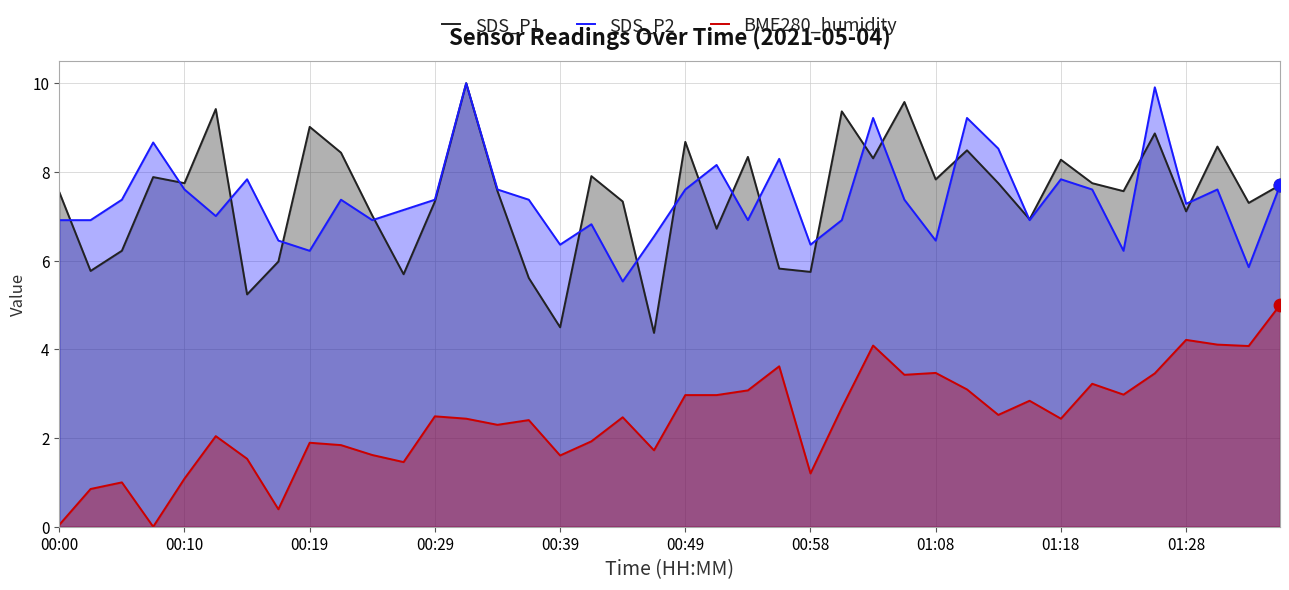

Which series reaches the maximum Y coordinate?

SDS_P1